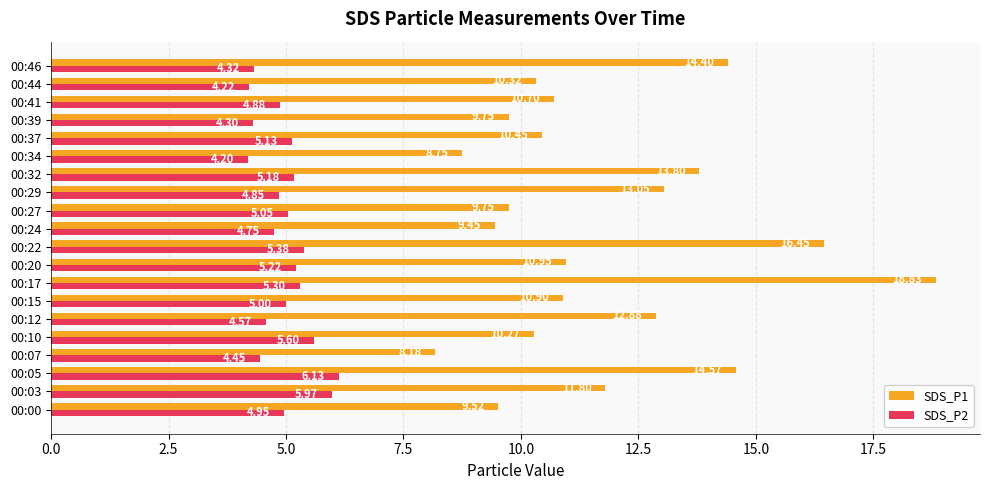

What is the difference between the maximum and minimum values in the SDS_P2 series?

1.9